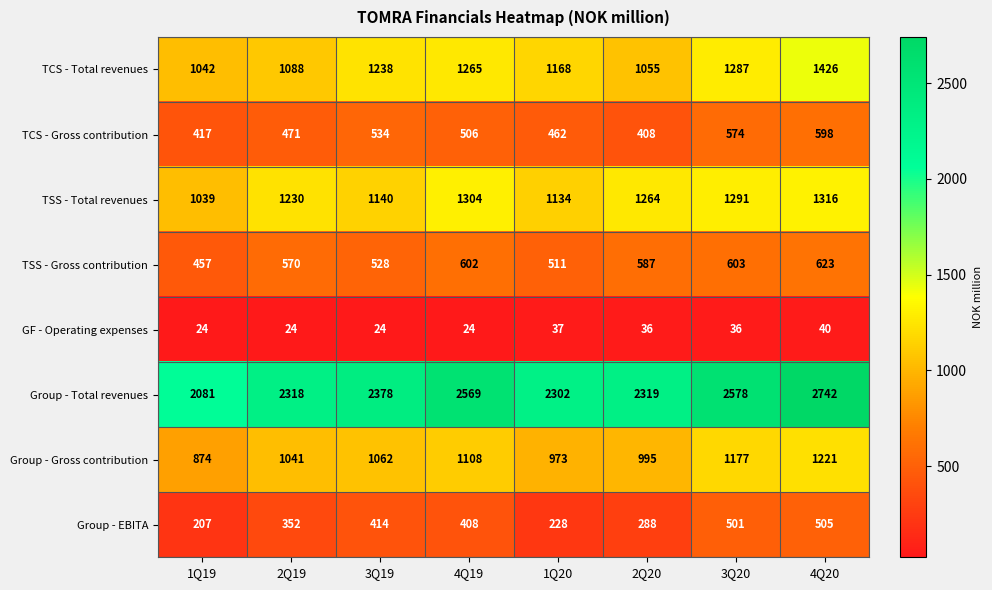

Which category has the highest value in the TSS - Total revenues series?

4Q20